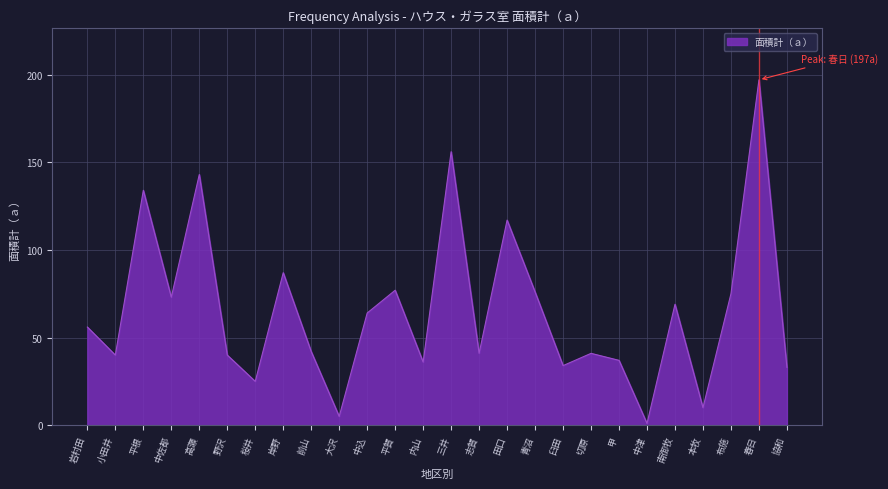

Which label corresponds to the largest value in the chart?

春日